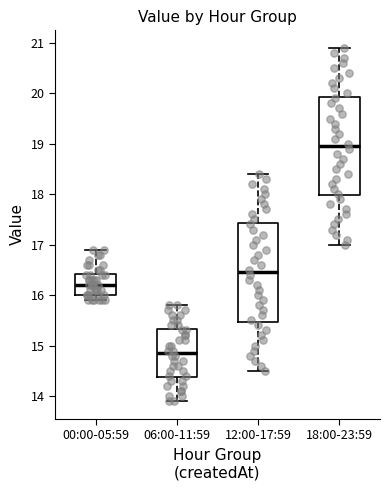

Where does the upper whisker of the box for 06:00-11:59 end on the y-axis? The values are not printed on the chart, so give them approximately, as read against the axis.

15.8